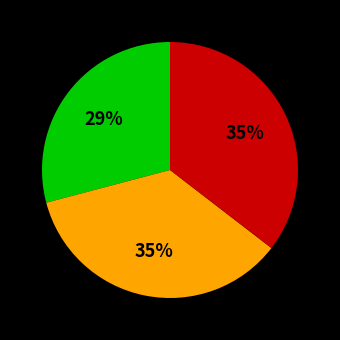

Is there any slice that represents more than half of the pie?

No